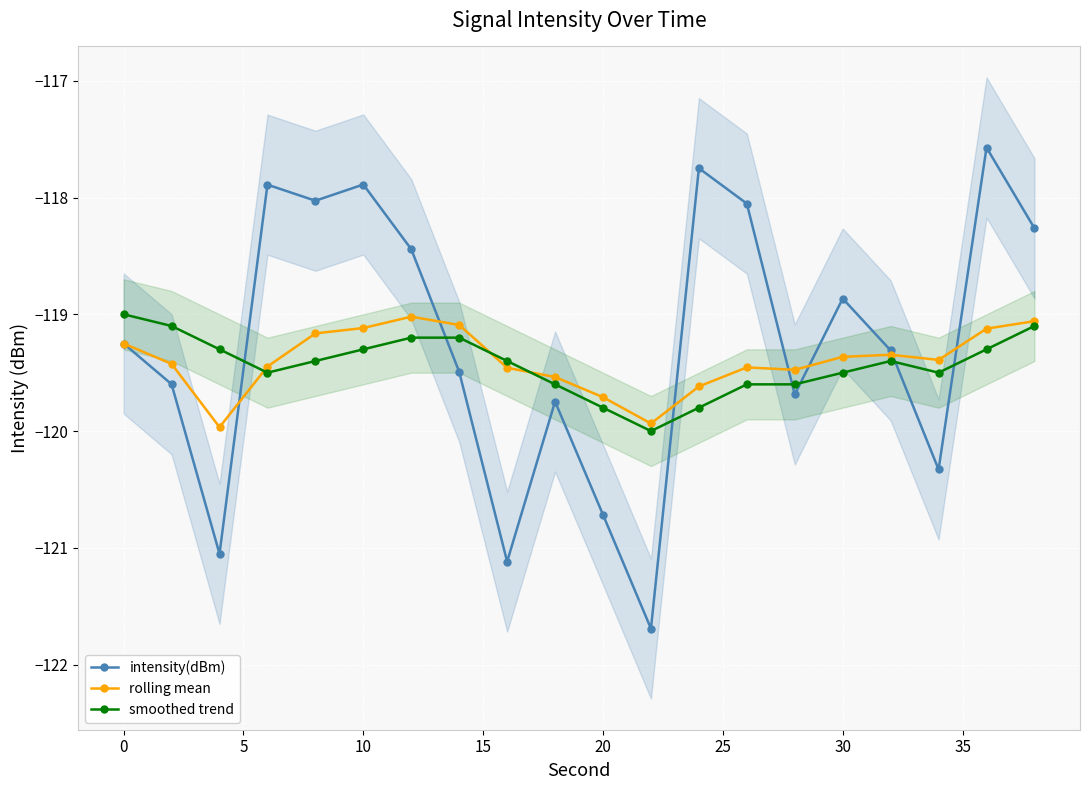

True or false: intensity(dBm) has more than 2 interior local peaks.

True